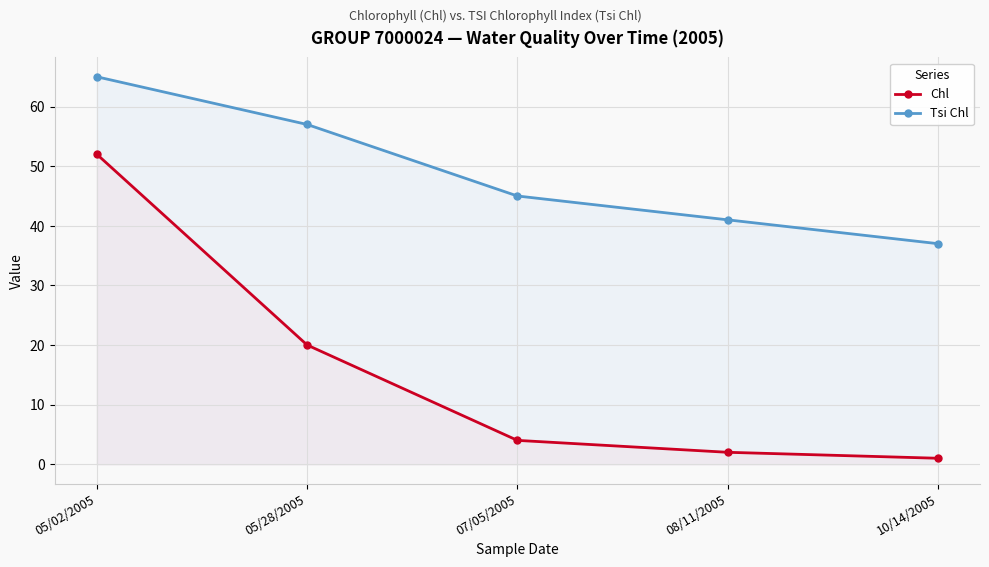

True or false: Chl and Tsi Chl intersect in this chart.

False